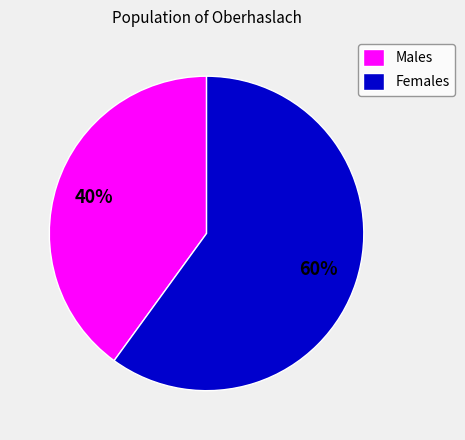

Which slice is the largest?

Females